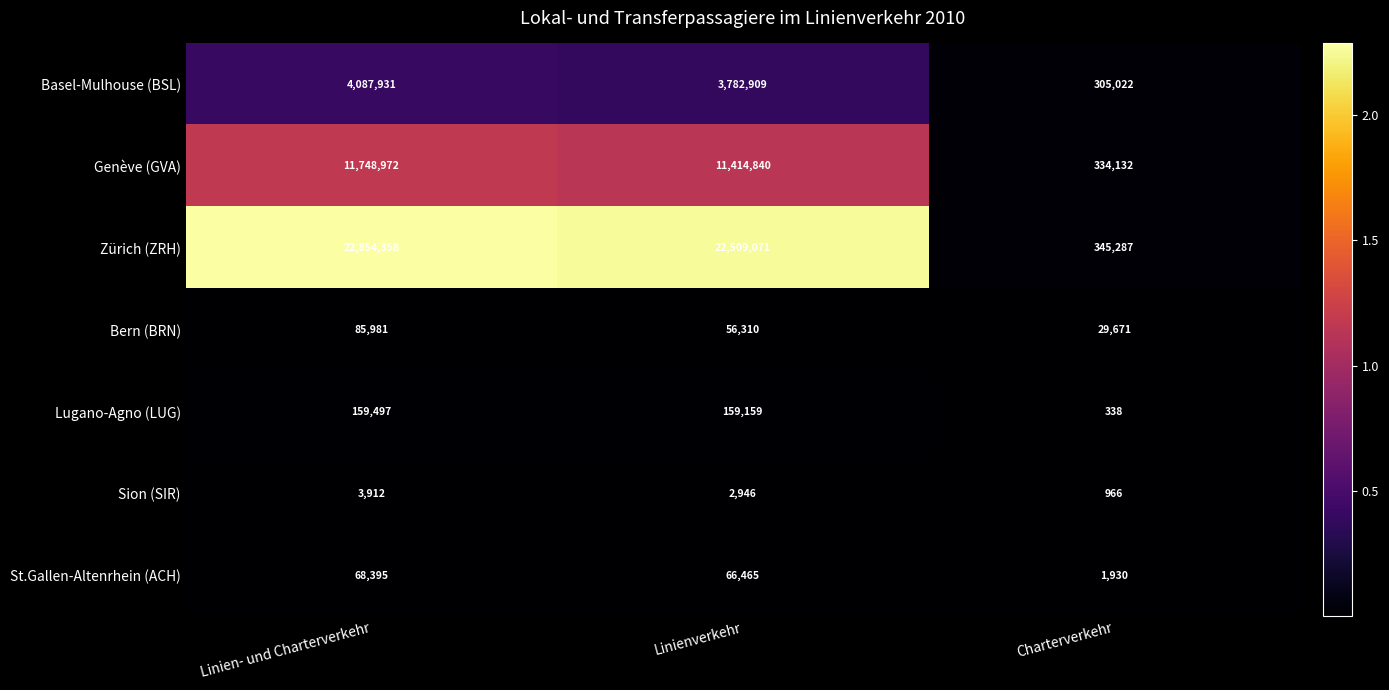

True or false: St.Gallen-Altenrhein (ACH) has a value of 66465 at Linienverkehr.

True